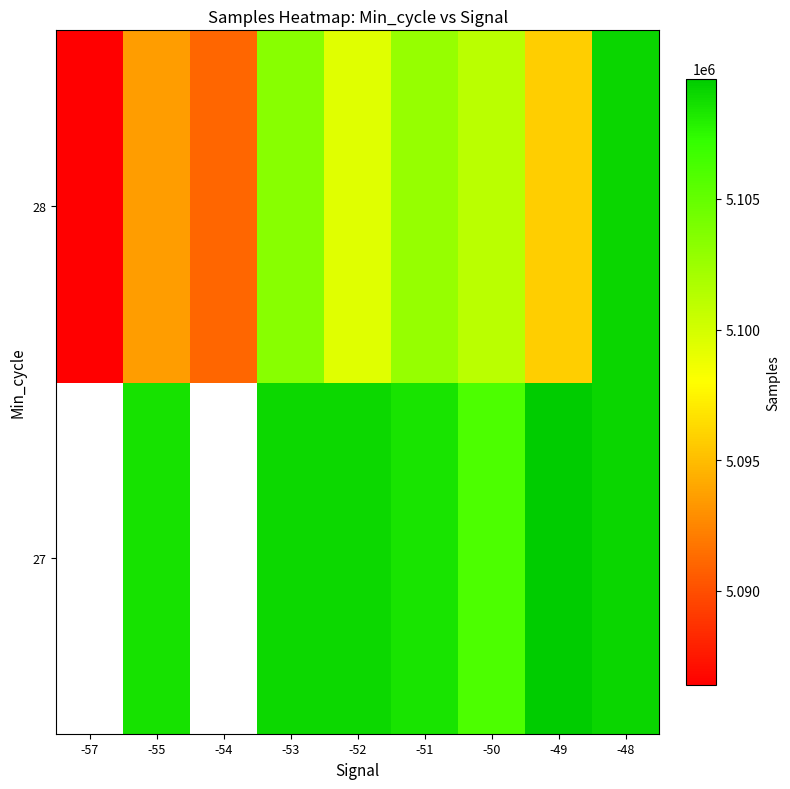

What is the maximum value shown in the chart?

5109601.0